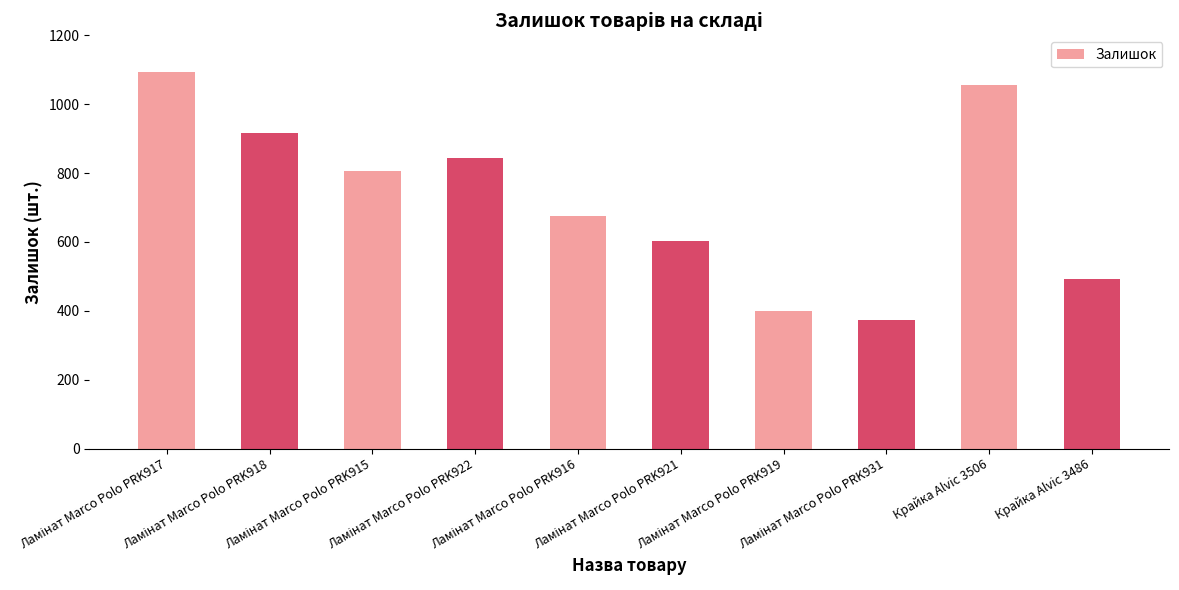

What is the greatest value displayed?

1093